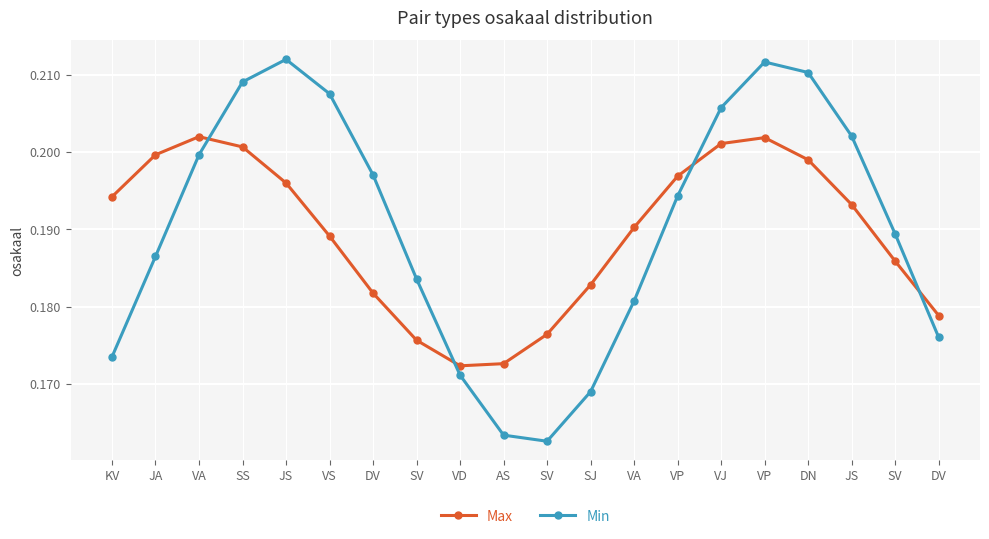

Rank the series by their maximum value, from highest to lowest.

Min, Max